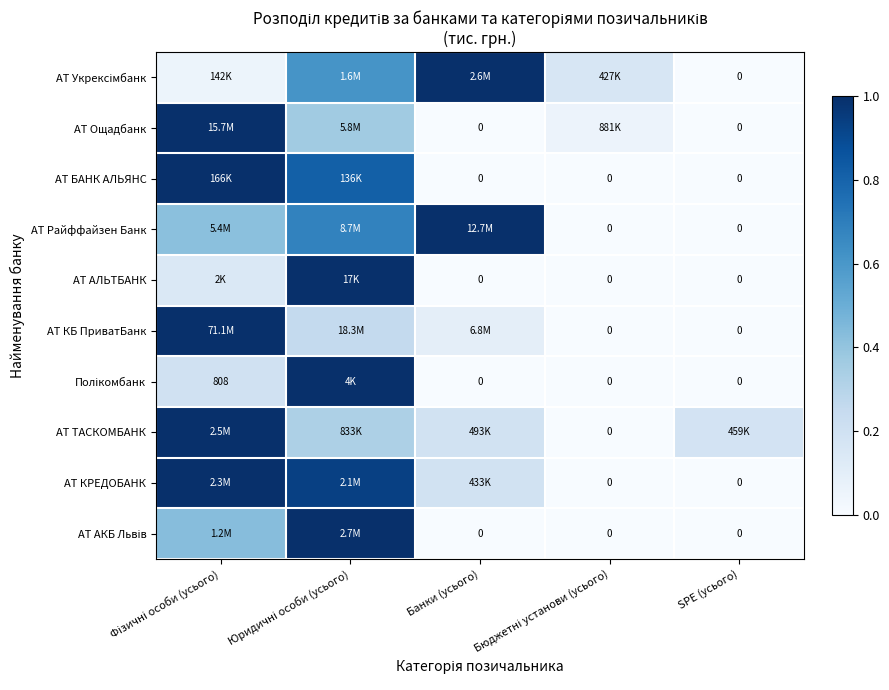

Where is АТ КБ ПриватБанк nearest to the value 0?

Бюджетні установи (усього)